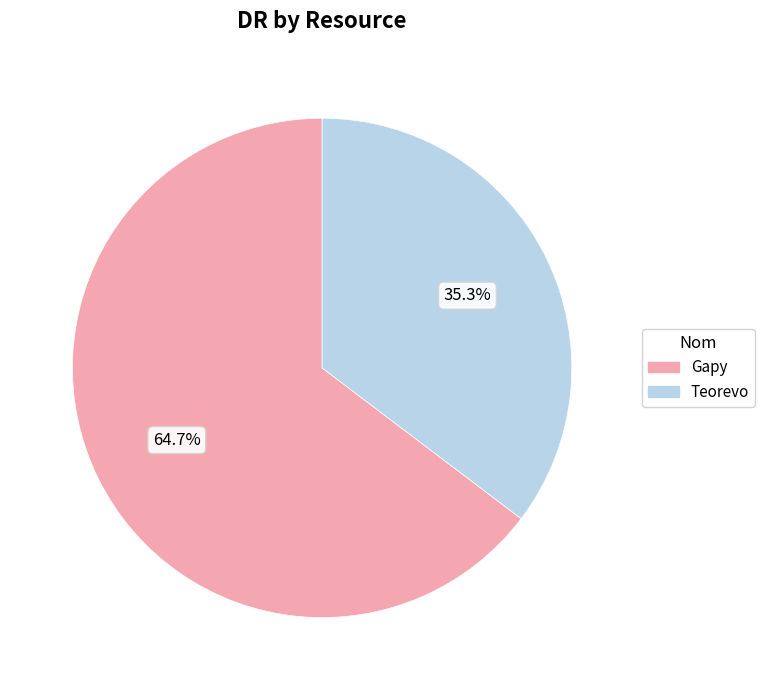

To the nearest percent, what is the average slice percentage?

50%